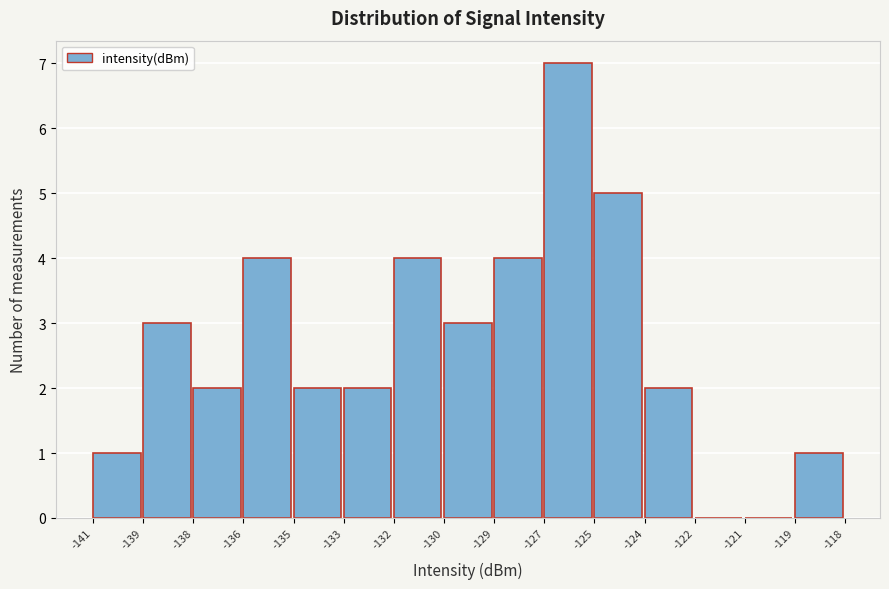

Reading right to left, list all the values displayed in this chart.

-119=1	-121=0	-122=0	-124=2	-125=5	-127=7	-129=4	-130=3	-132=4	-133=2	-135=2	-136=4	-138=2	-139=3	-141=1